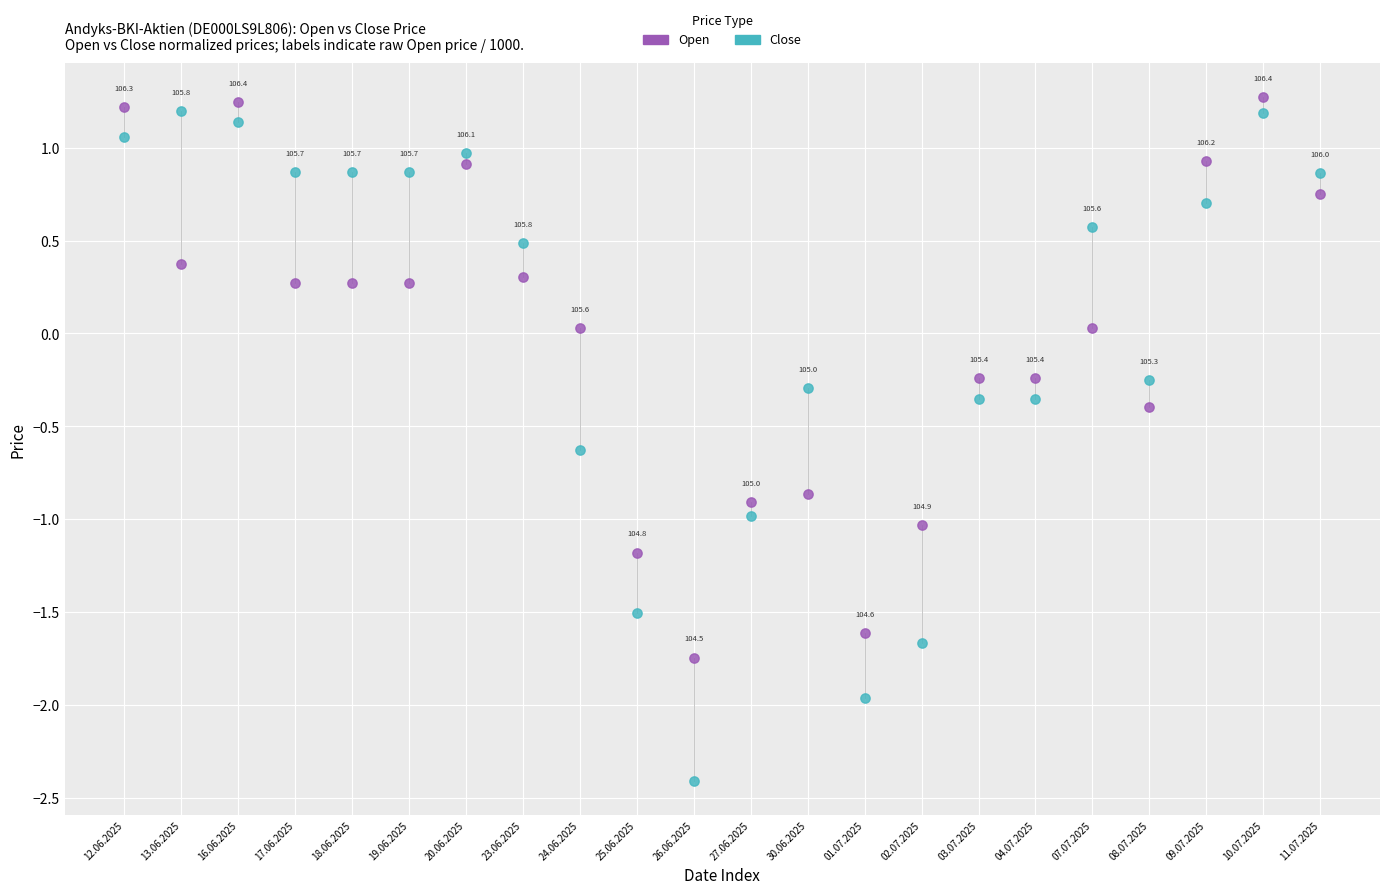

Across all data points, what is the range of Y values (max minus min)?

3.7